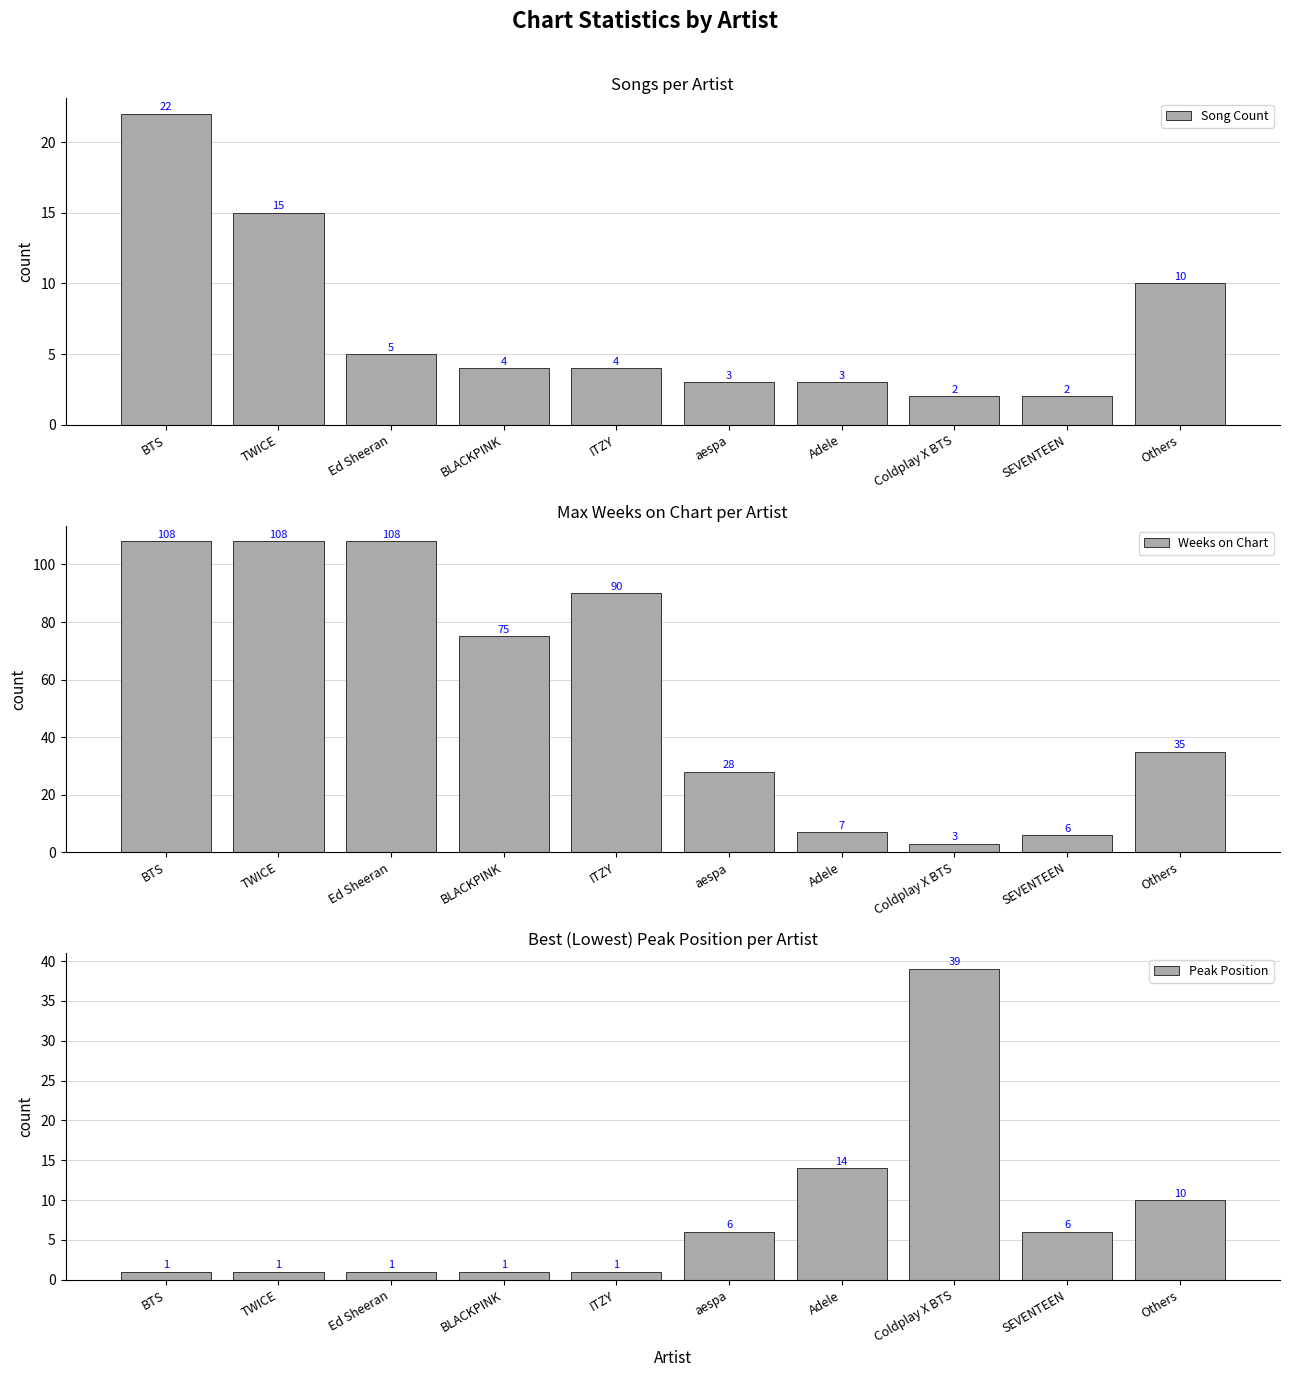

Count the number of categories in the chart.

10